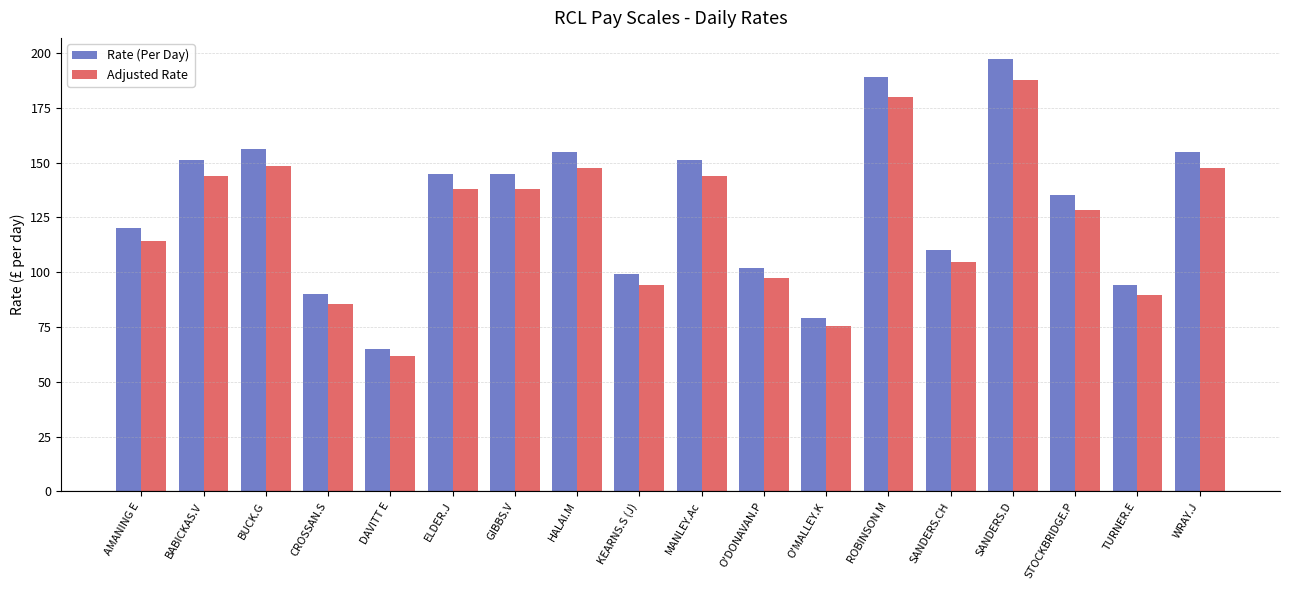

What is the average value of the Rate (Per Day) series?

129.9